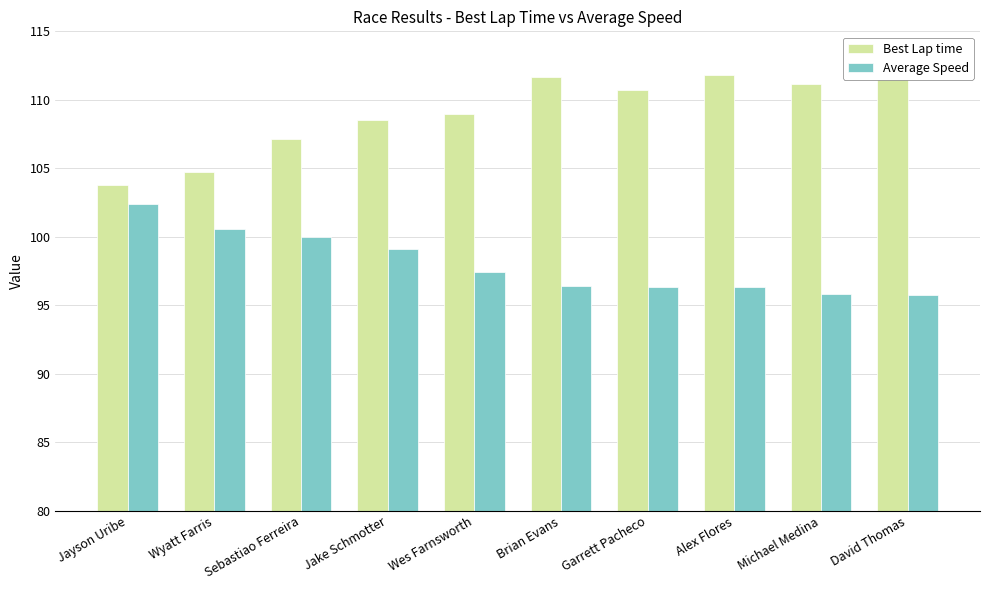

What are all the series names shown in the legend?

Best Lap time, Average Speed